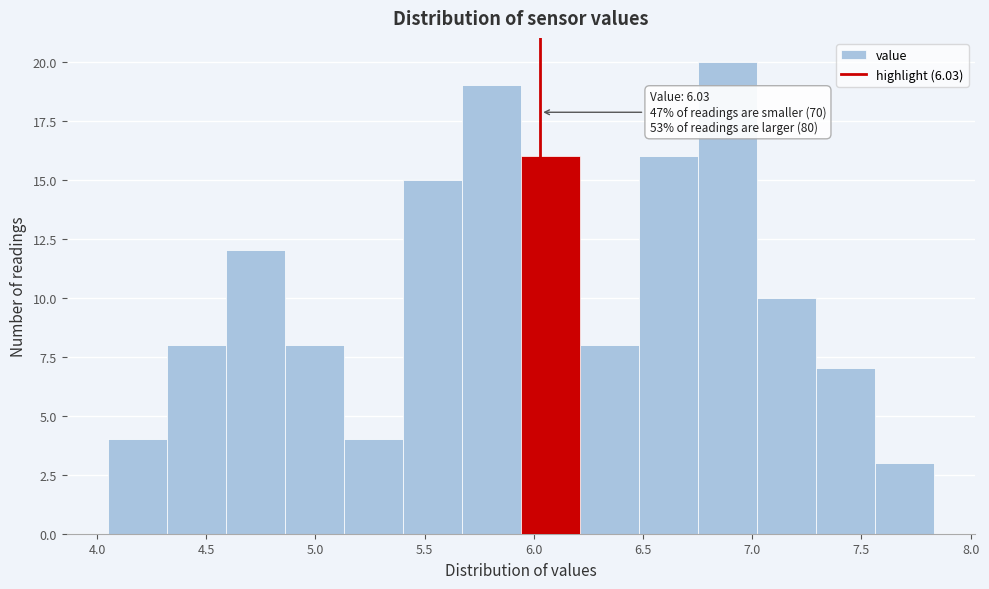

Which range on the x-axis has the tallest bar?

6.75 to 7.02